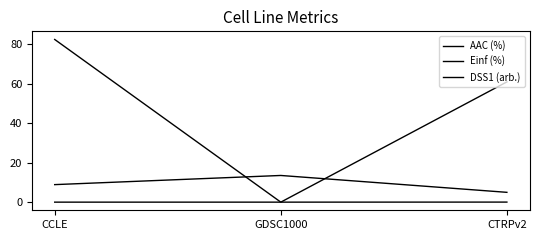

Between CCLE and CTRPv2, which series saw the biggest shift?

Einf (%)